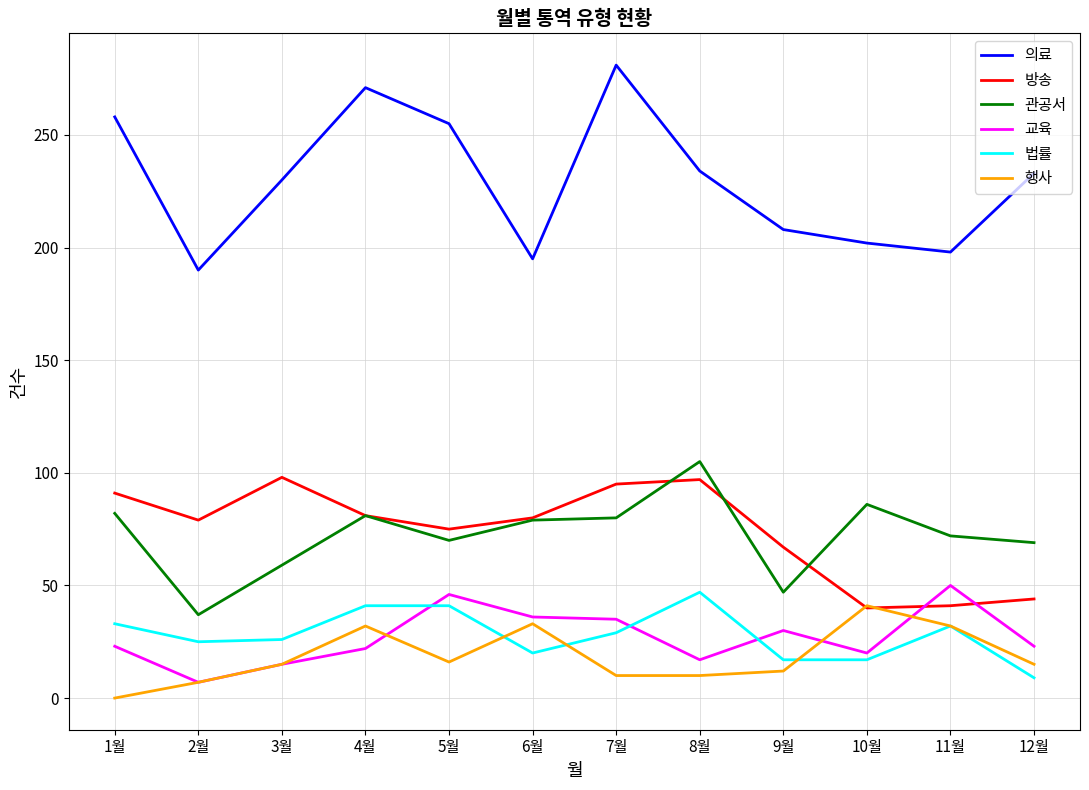

The value of 관공서 at 1월 is 20. True or false?

False